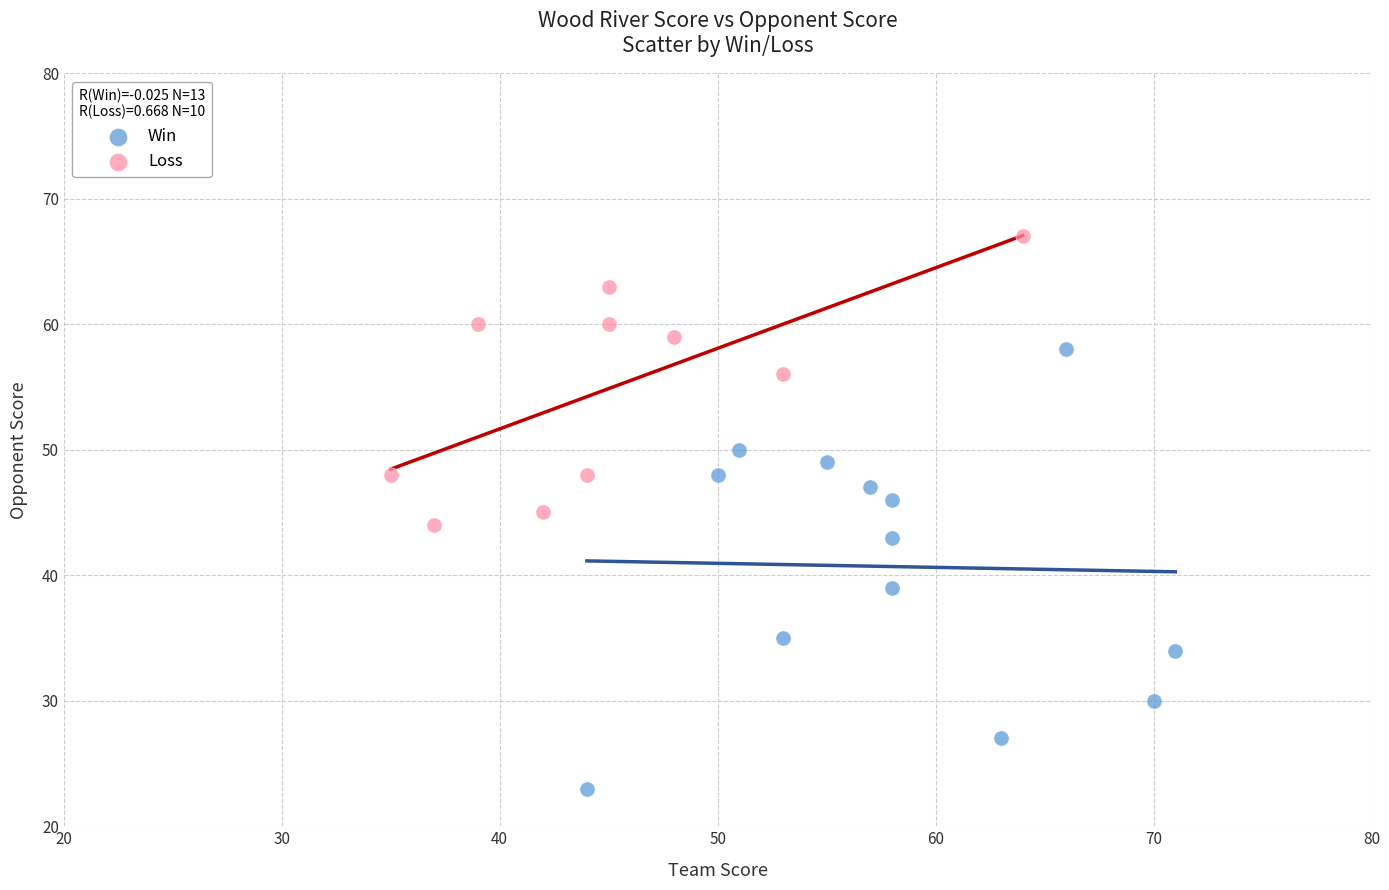

Which series reaches the maximum Y coordinate?

Loss